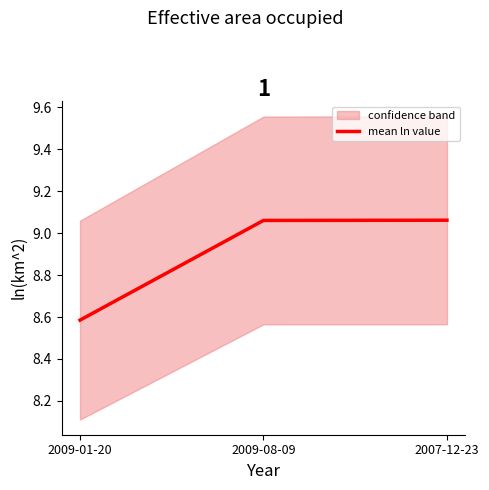

What is the label of the 2nd point from the right?

2009-08-09